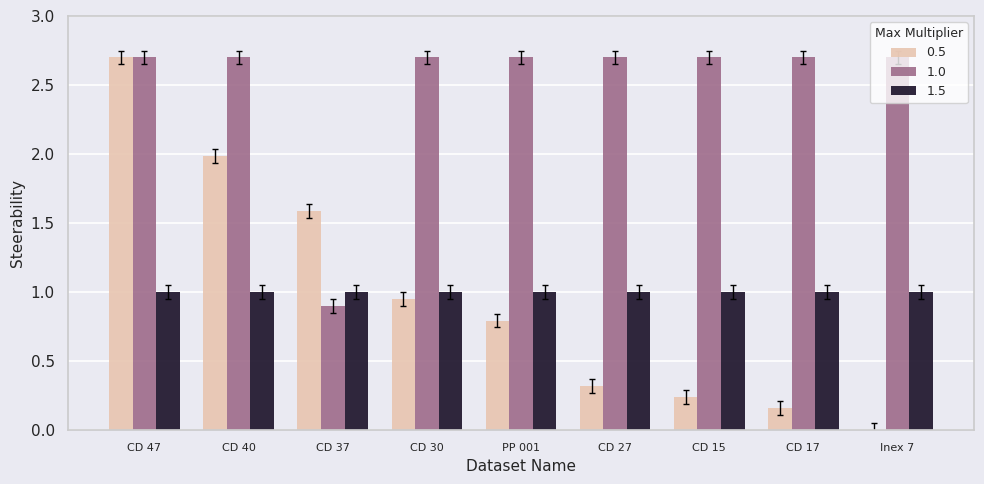

Is it true that 0.5 equals 0.4 at CD 15?

False